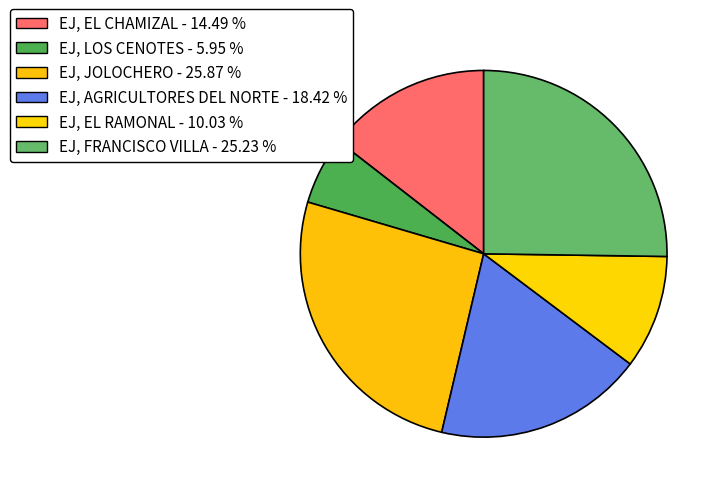

How many segments does this pie chart have?

6